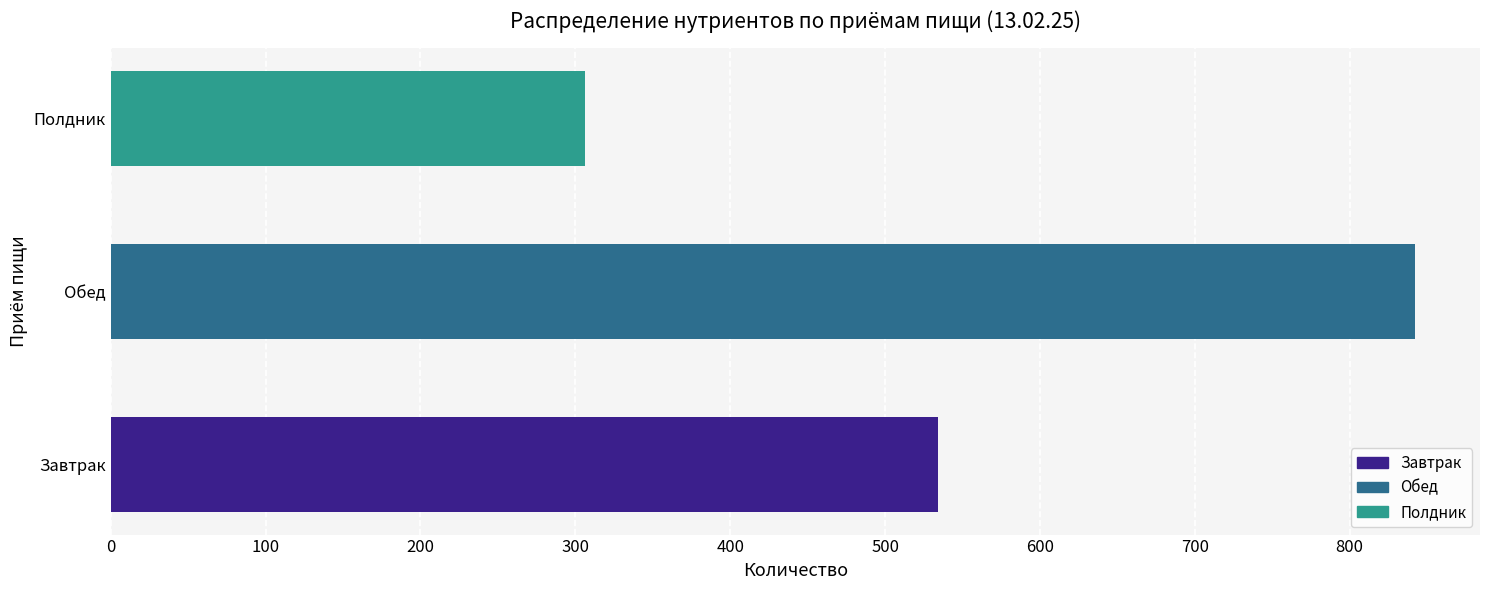

What is the ratio of the value at Обед to the value at Завтрак?

1.6